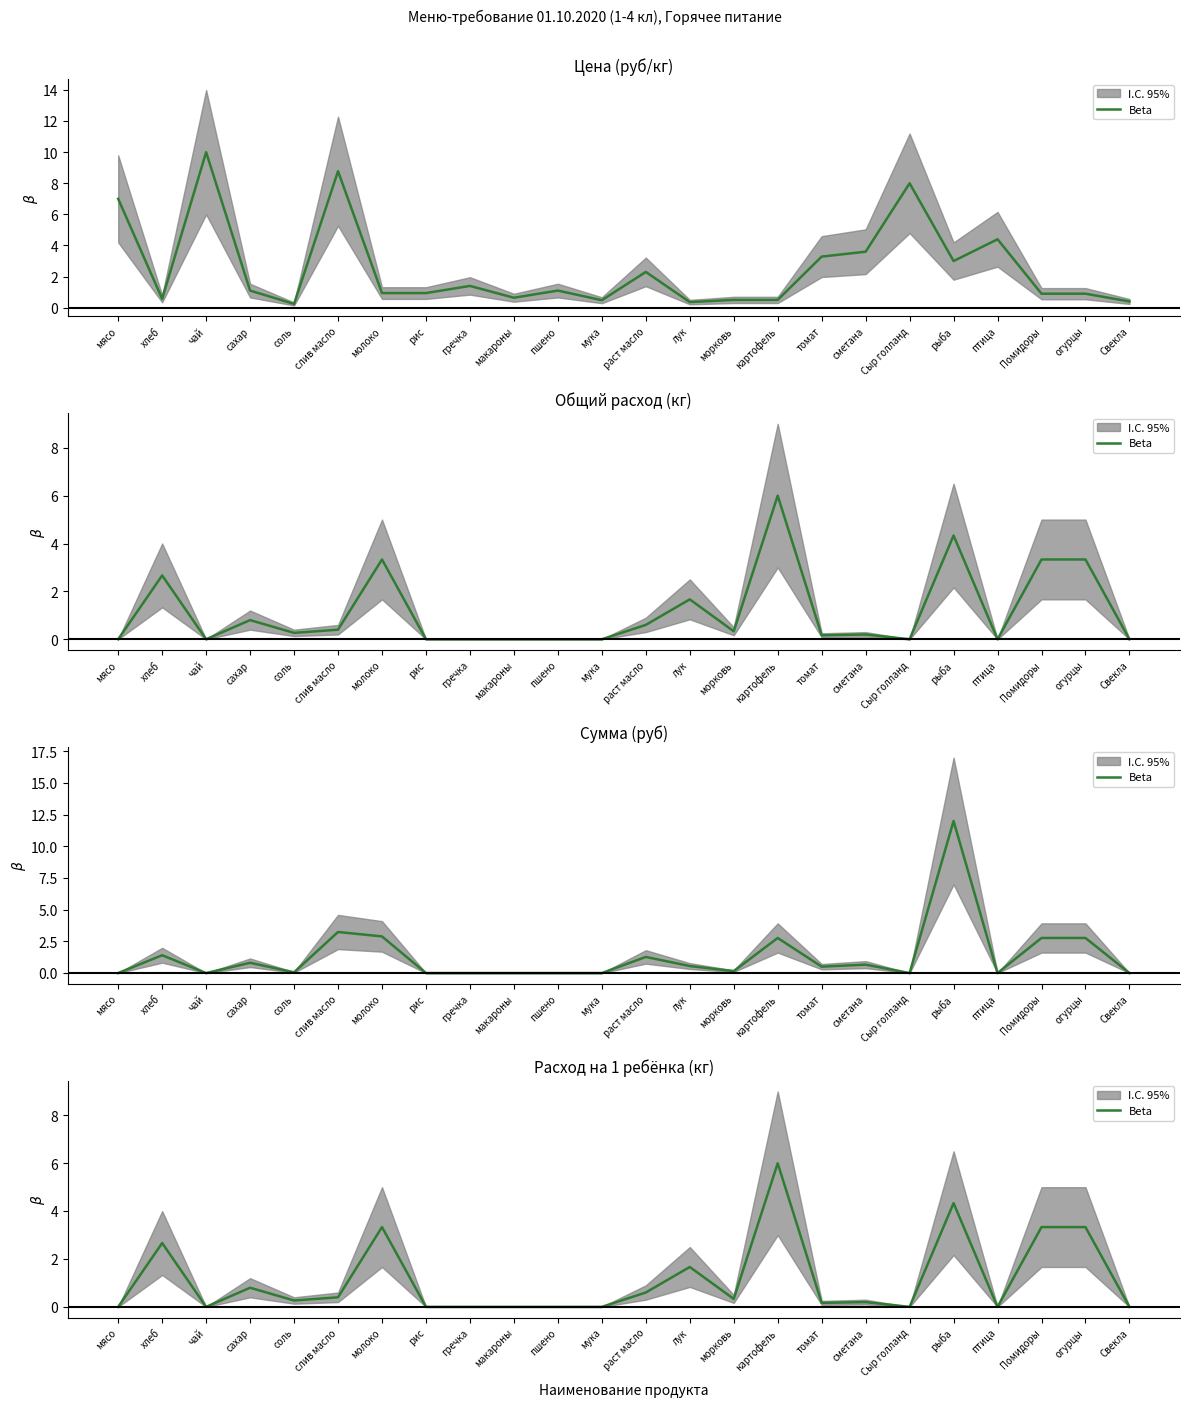

Rank the categories by value from lowest to highest.

мясо, чай, рис, гречка, макароны, пшено, мука, Сыр голланд, птица, Свекла, томат, сметана, соль, морковь, слив масло, раст масло, сахар, лук, хлеб, молоко, Помидоры, огурцы, рыба, картофель